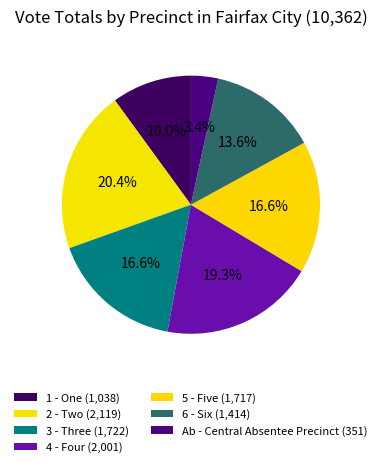

Which has a higher value, 1 - One or 4 - Four?

4 - Four